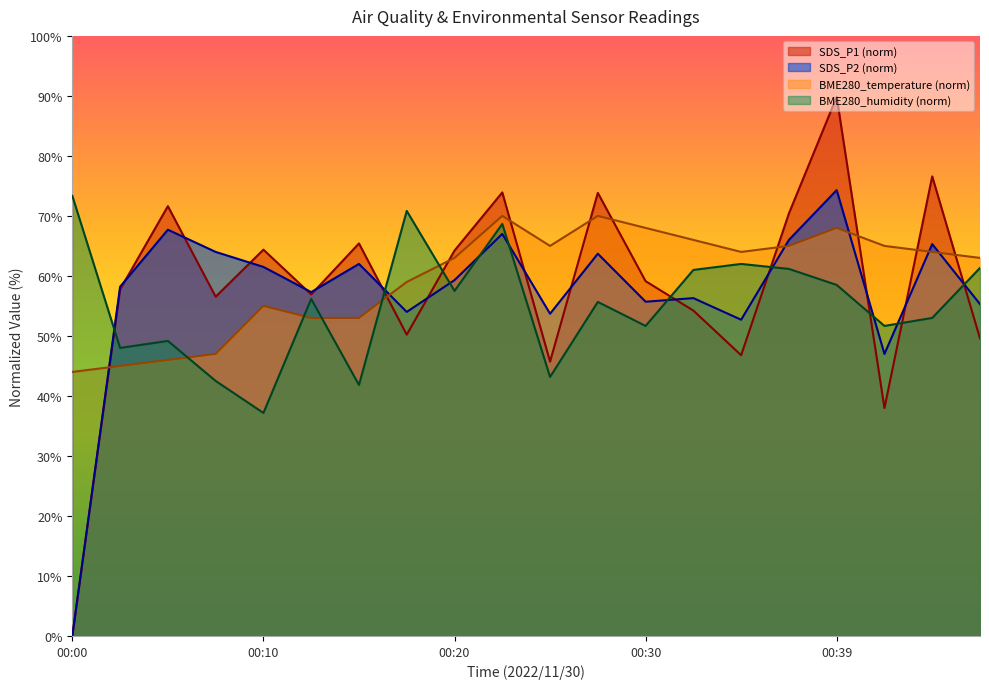

What is the difference between the highest and lowest values at 00:34?

17.2